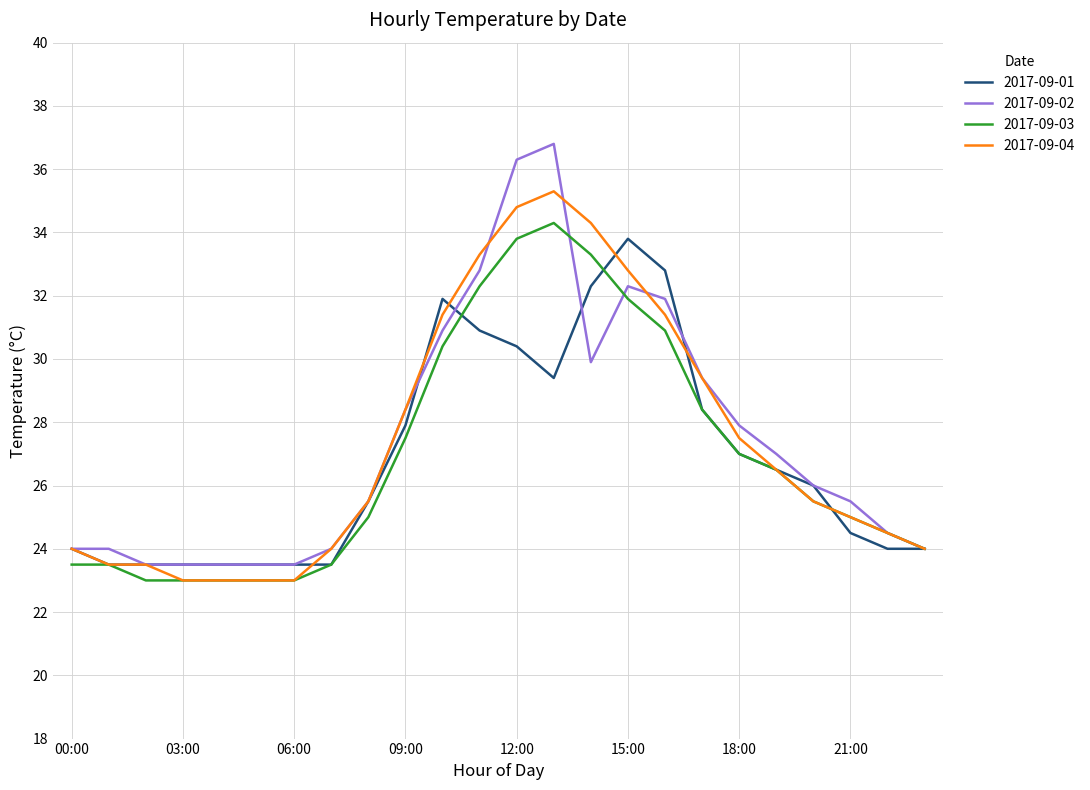

Which series has the largest range (max minus min)?

2017-09-02